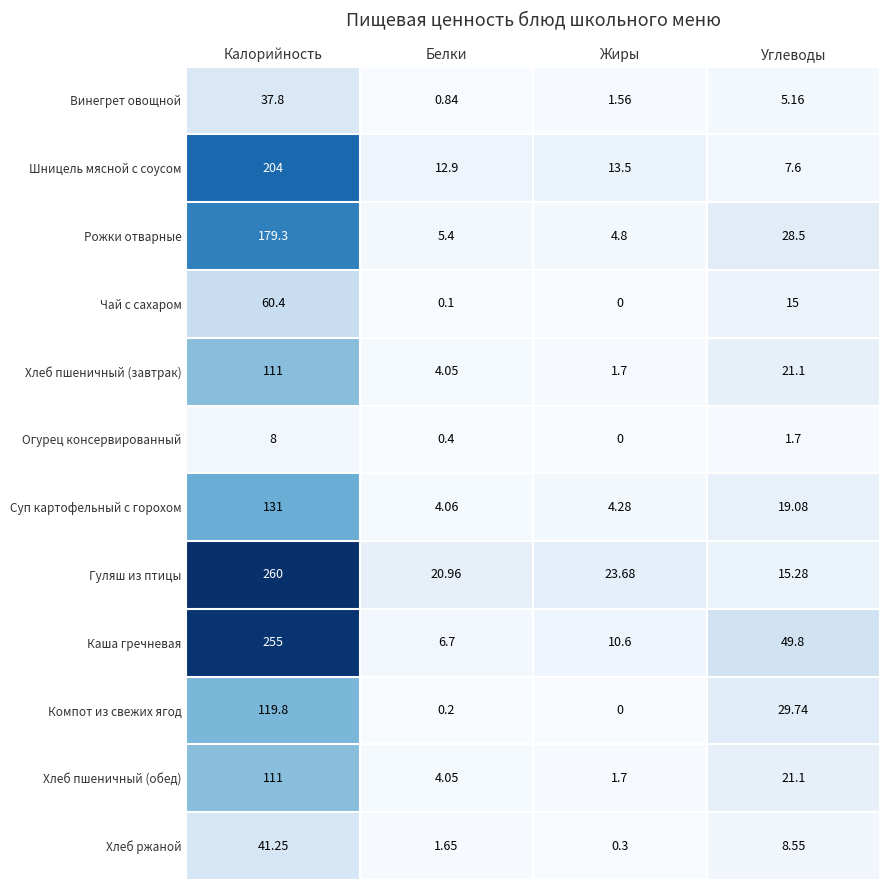

Which series changed the most between Калорийность and Углеводы?

Гуляш из птицы